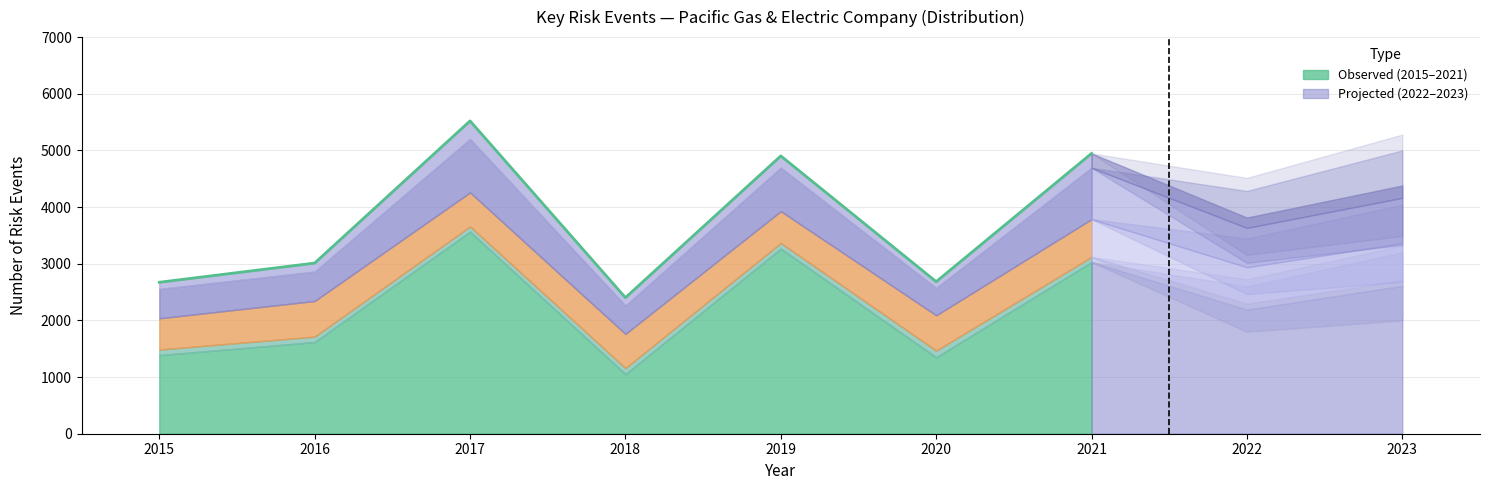

Which series changed the most between 2019 and 2023?

Veg. contact - Distribution